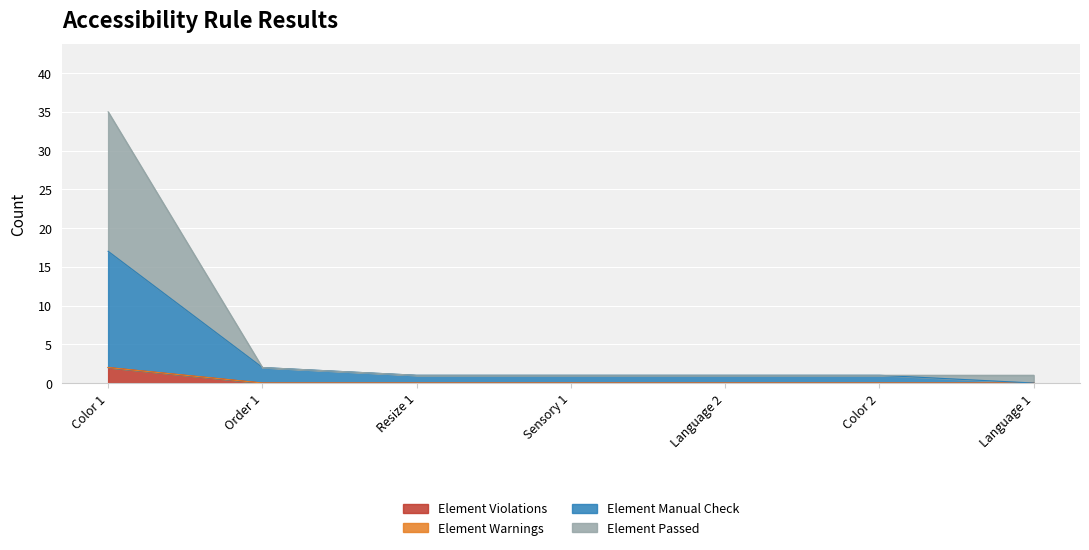

At which category is the sum across all series the highest?

Color 1